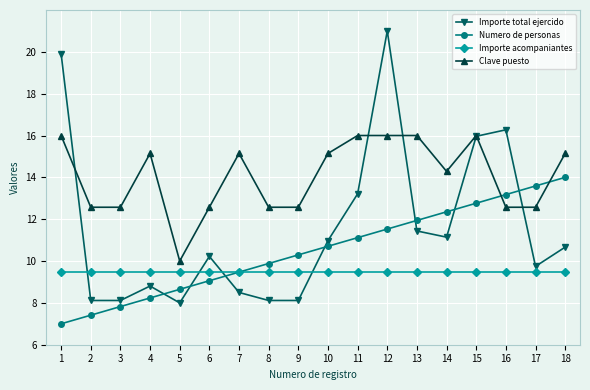

What is the difference between the maximum and minimum values in the Clave puesto series?

6.0